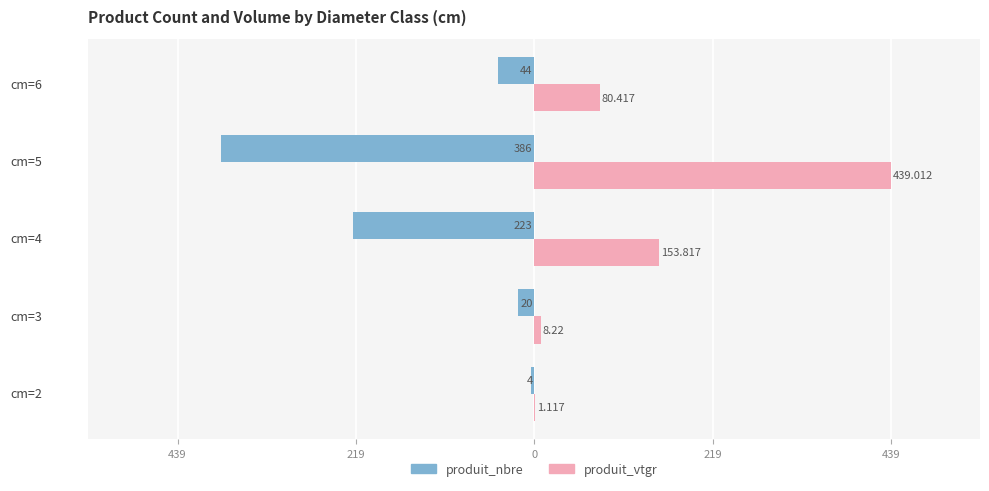

What are all the series names shown in the legend?

produit_nbre, produit_vtgr